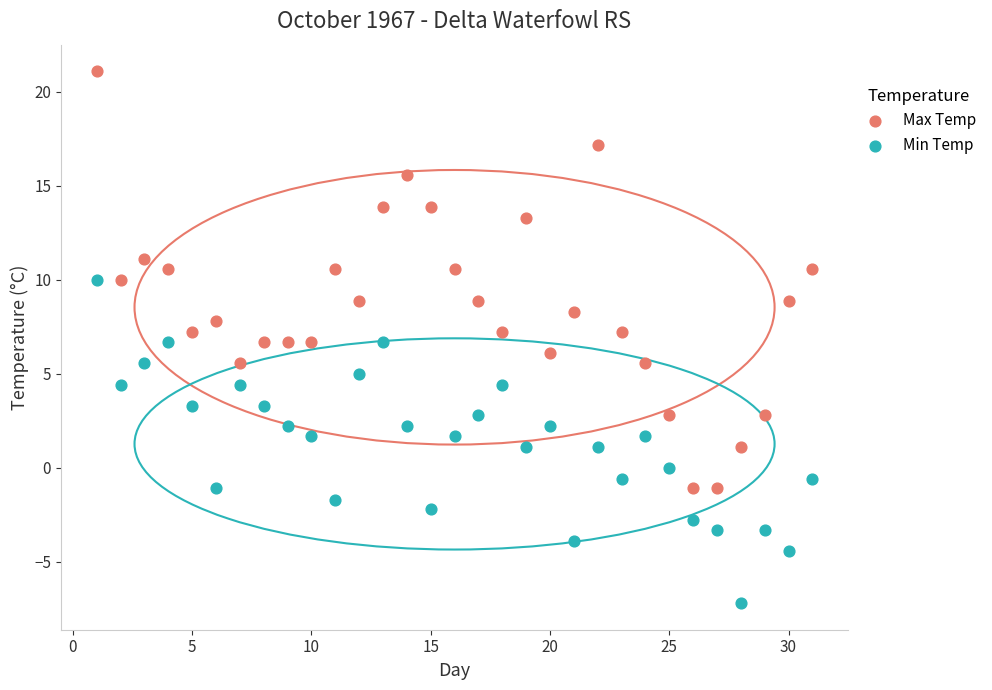

Across all data points, what is the range of X values (max minus min)?

30.0